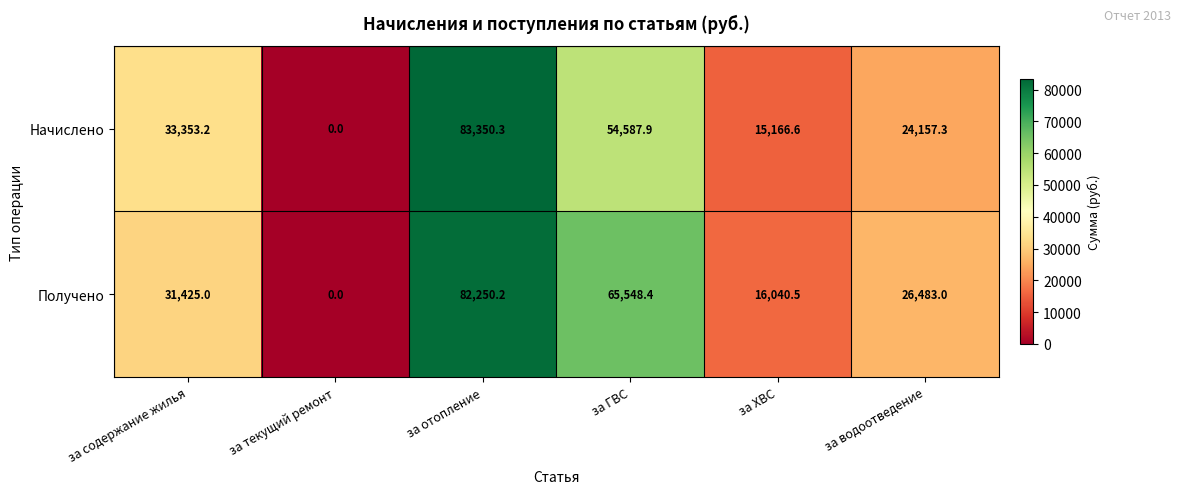

True or false: Начислено has a value of 24157.3 at за водоотведение.

True